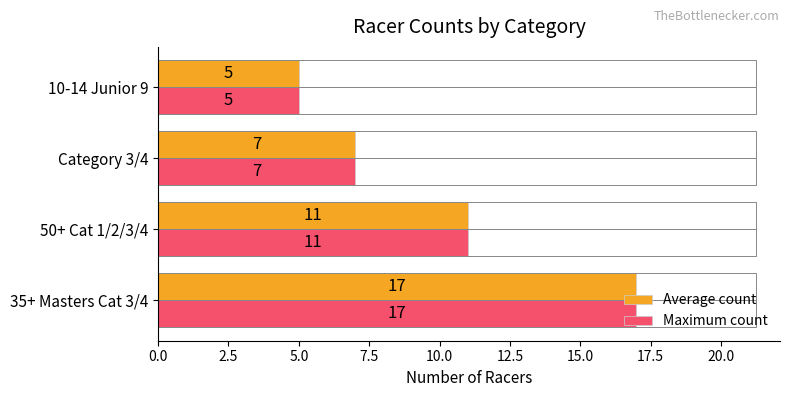

What is the difference between the second highest and second lowest values in the Maximum count series?

4